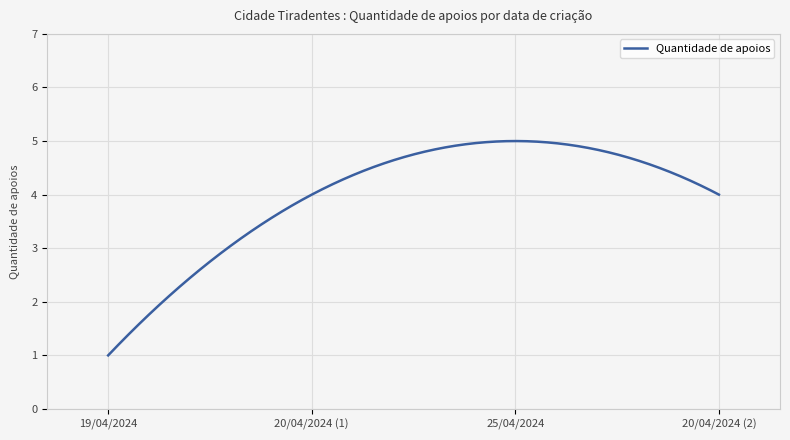

What is the greatest value displayed?

5.0